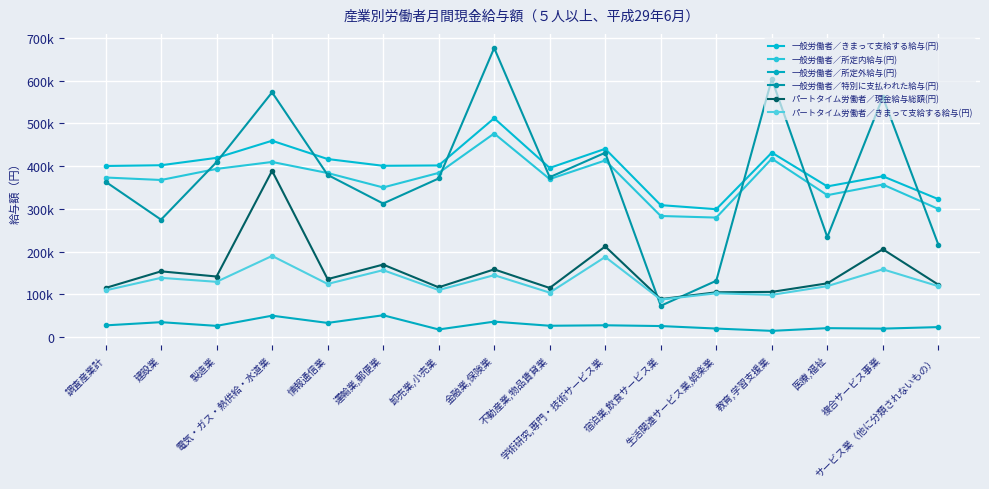

True or false: 一般労働者／所定内給与(円) has a value of 331915 at 医療,福祉.

True